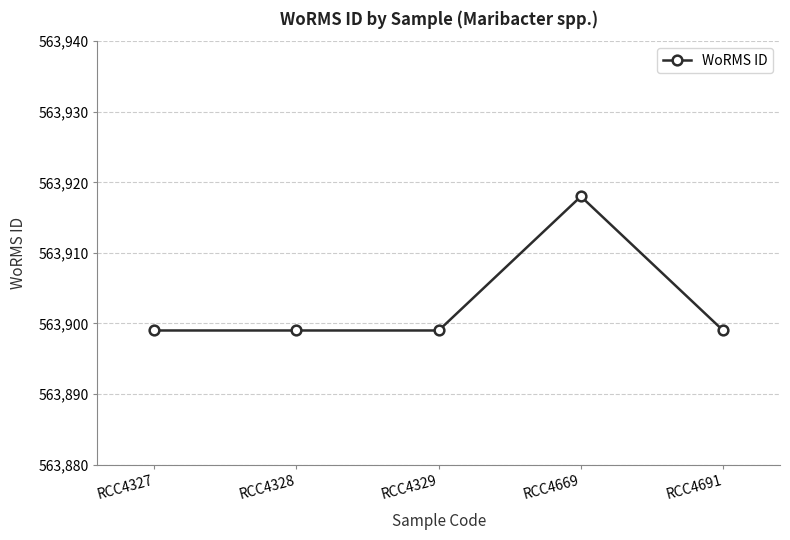

What is the sum of all values?

2819514